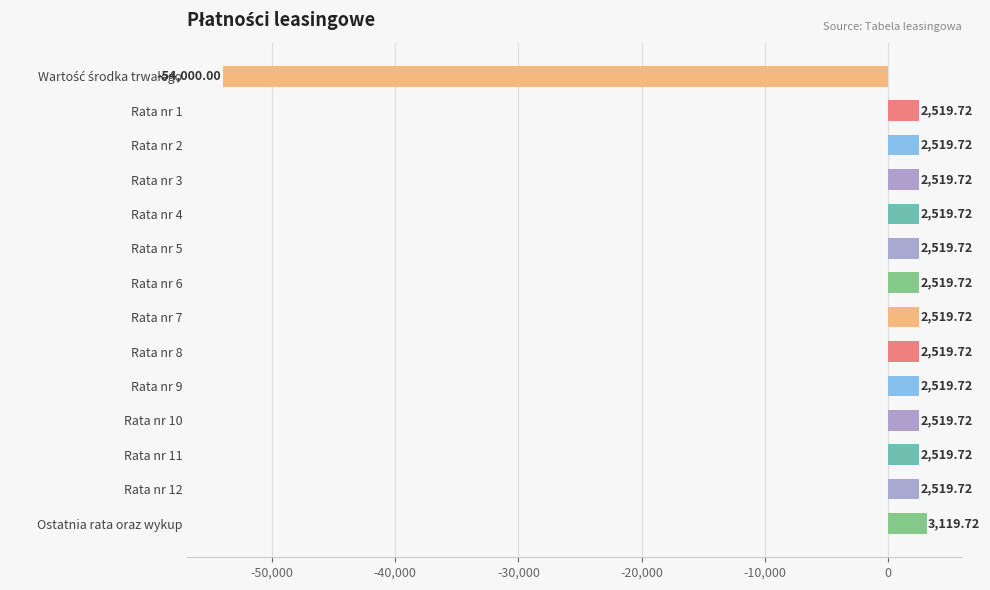

Between Ostatnia rata oraz wykup and Rata nr 5, which is larger?

Ostatnia rata oraz wykup